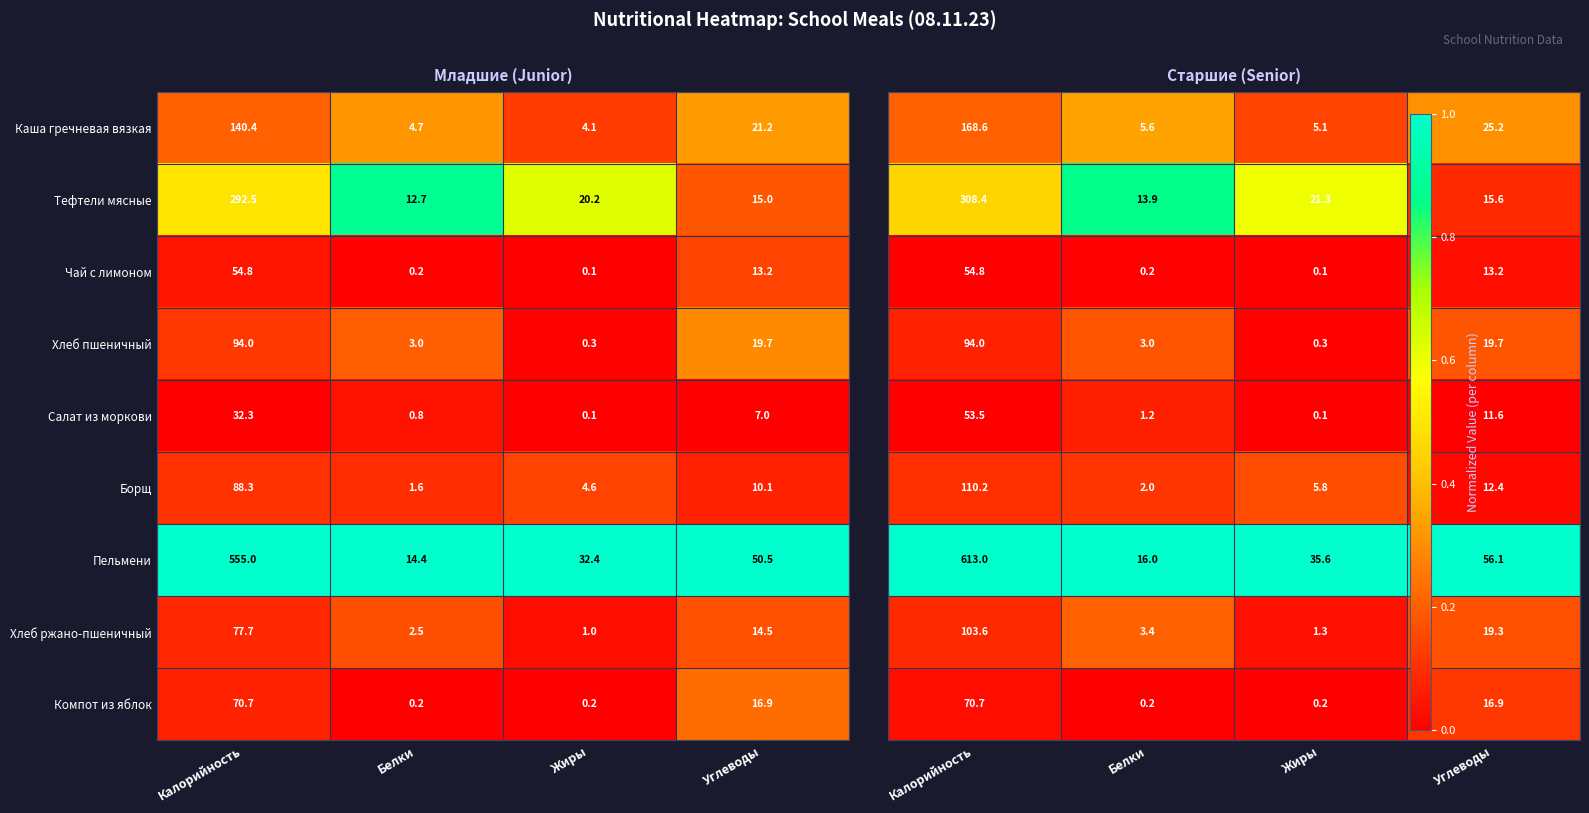

Is it true that Пельмени equals 23.0 at Белки?

False